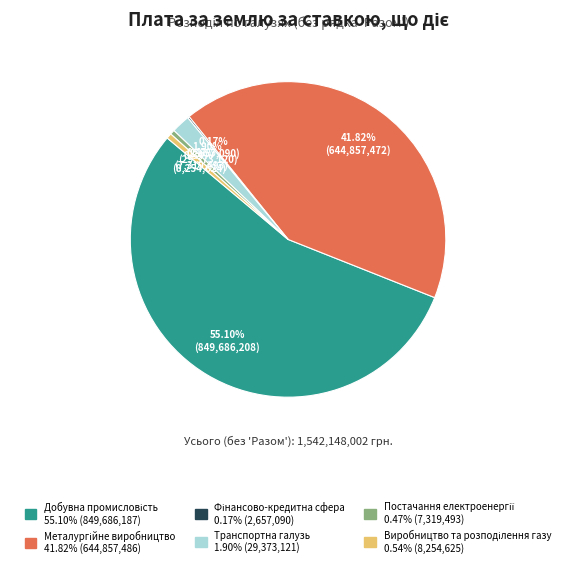

Is there any slice that represents more than half of the pie?

Yes